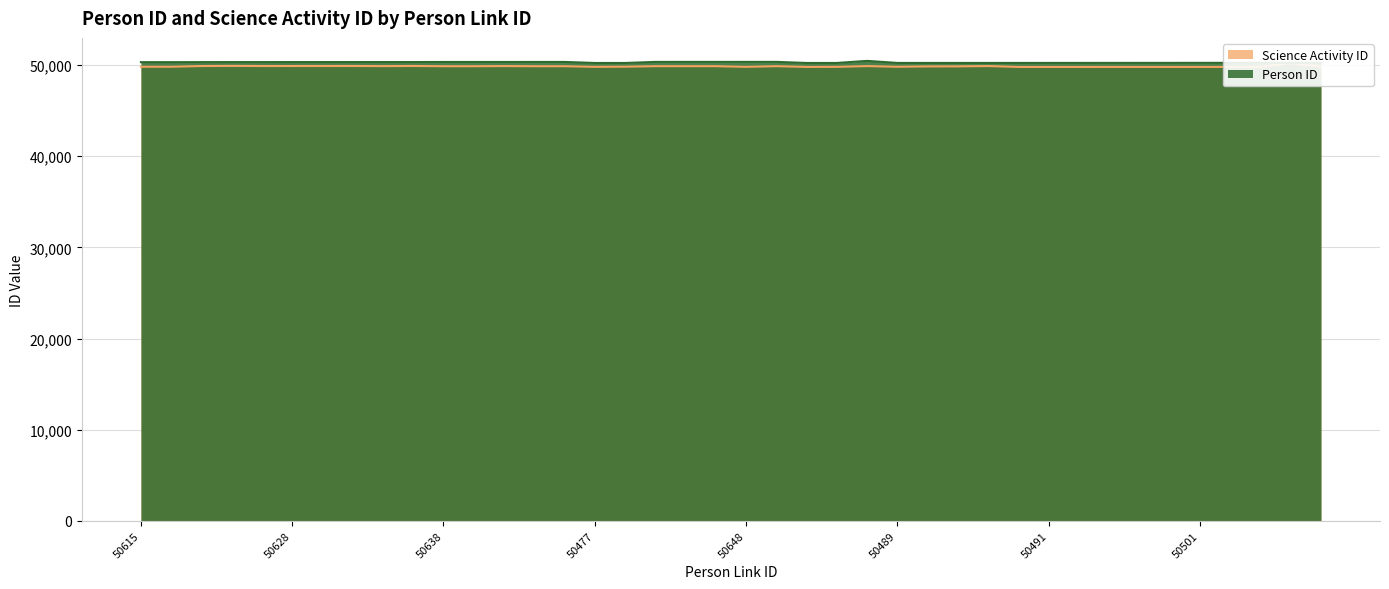

How many lines are shown in the chart?

2